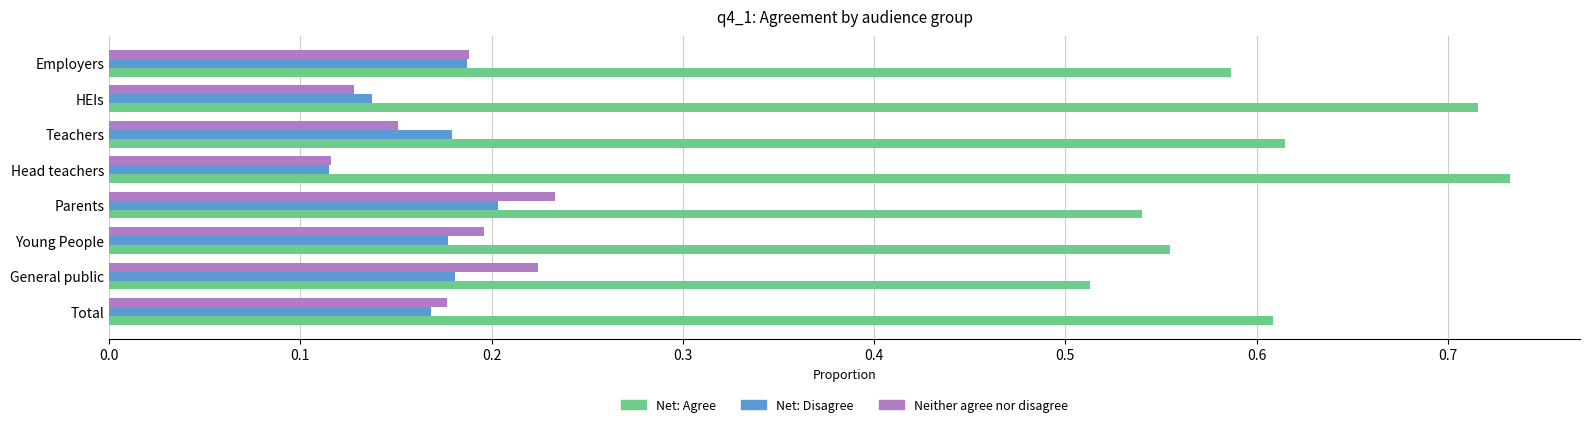

At which label does Net: Agree reach its minimum?

General public